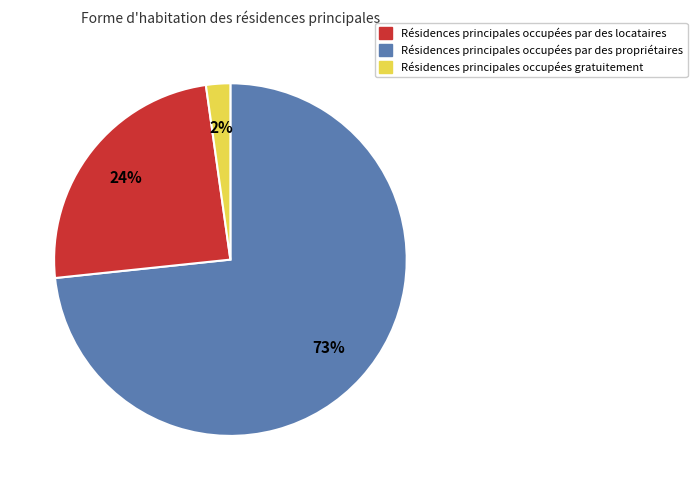

Does any single category account for the majority?

Yes